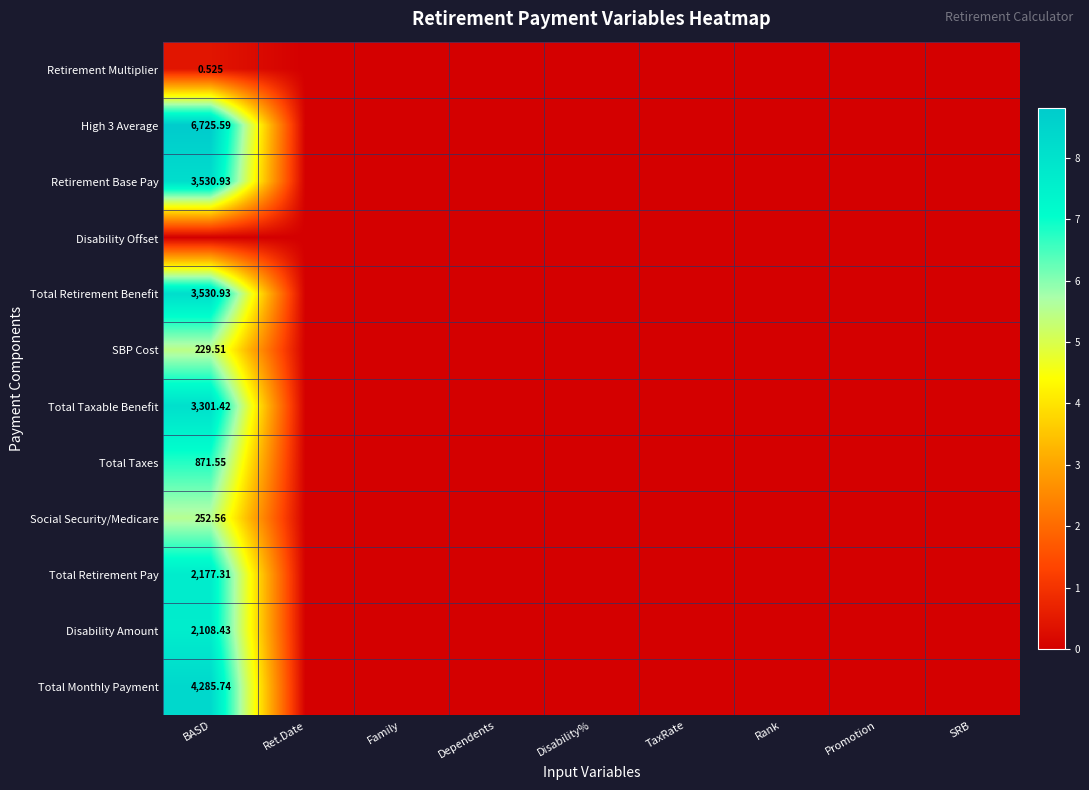

Is the value of Disability Amount at BASD greater than the value of Retirement Base Pay at BASD?

No